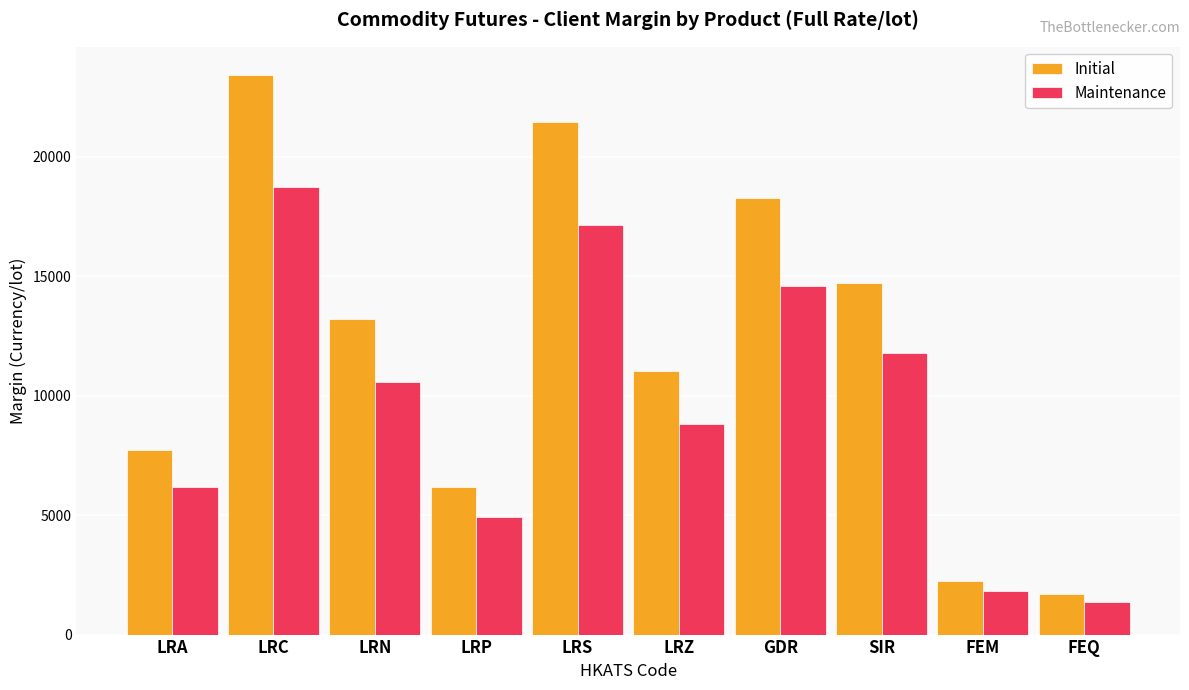

What is the sum of all Maintenance values?

95922